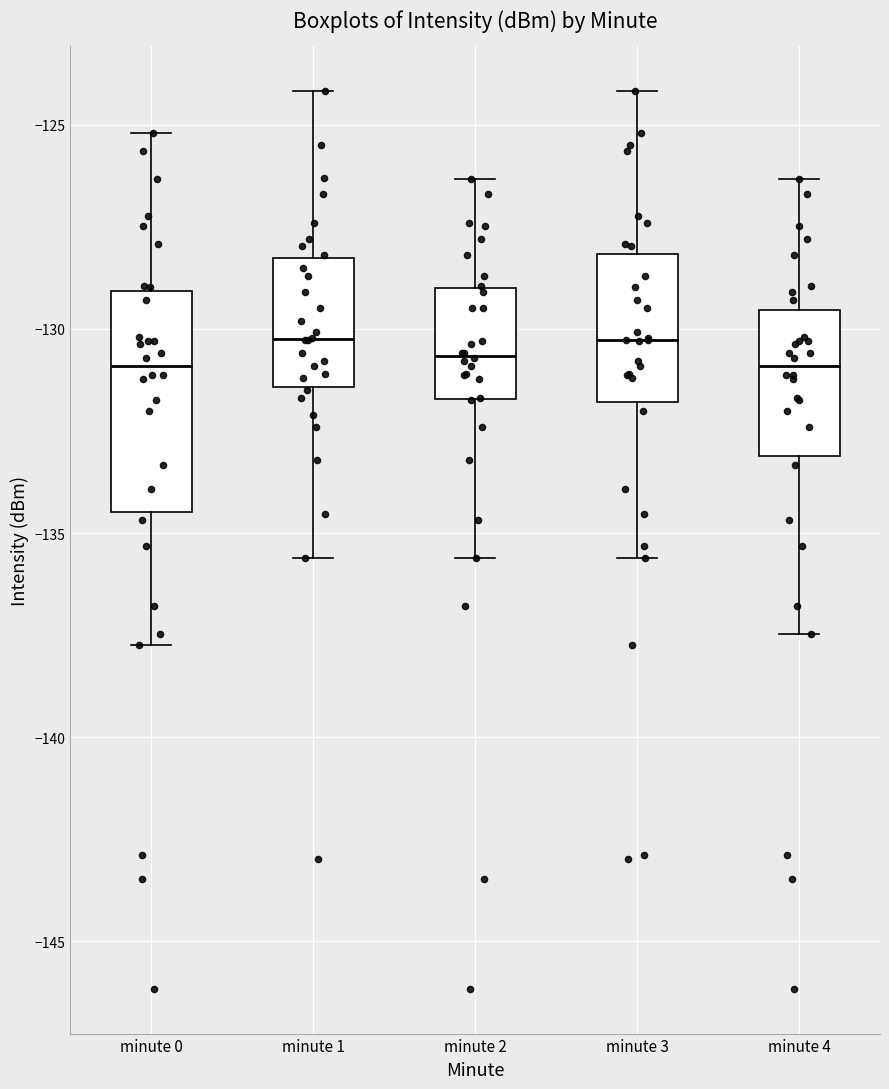

Reading left to right, read every box against the y-axis: the position of its median line, the range the box covers, and the ends of its whiskers. The values are not printed on the chart, so give them approximately, as read against the axis.

minute 0: median -131.0, box -134.5 to -129.0, whiskers -137.5 to -125.0
minute 1: median -130.5, box -131.5 to -128.5, whiskers -135.5 to -124.0
minute 2: median -130.5, box -131.5 to -129.0, whiskers -135.5 to -126.5
minute 3: median -130.5, box -132.0 to -128.0, whiskers -135.5 to -124.0
minute 4: median -131.0, box -133.0 to -129.5, whiskers -137.5 to -126.5